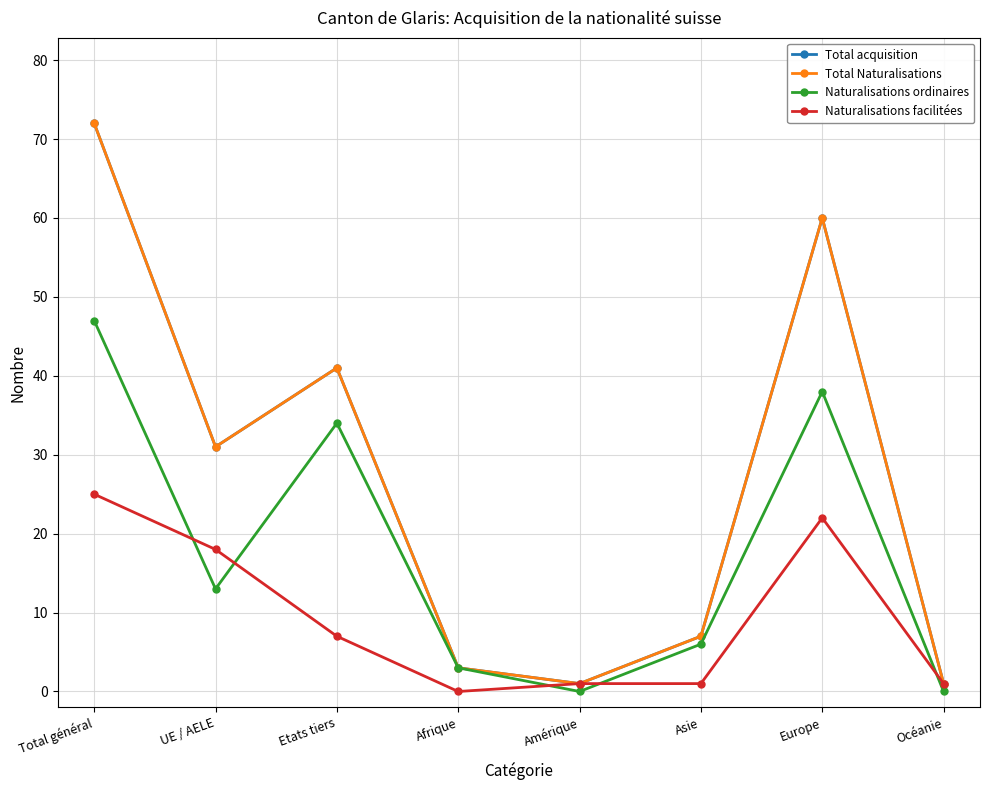

What is the value of the Total acquisition point at the 8th from the left?

1